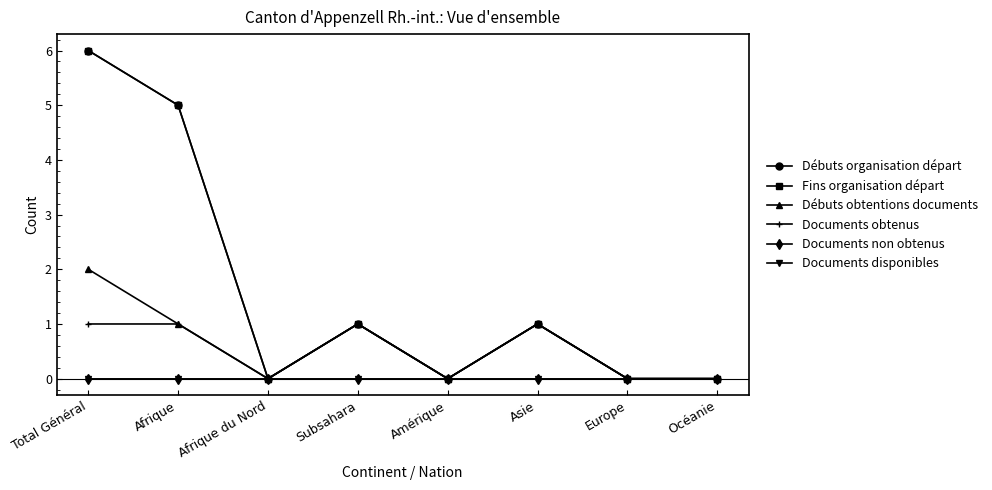

List the labels in order of Documents disponibles value, smallest first.

Total Général, Afrique, Afrique du Nord, Subsahara, Amérique, Asie, Europe, Océanie